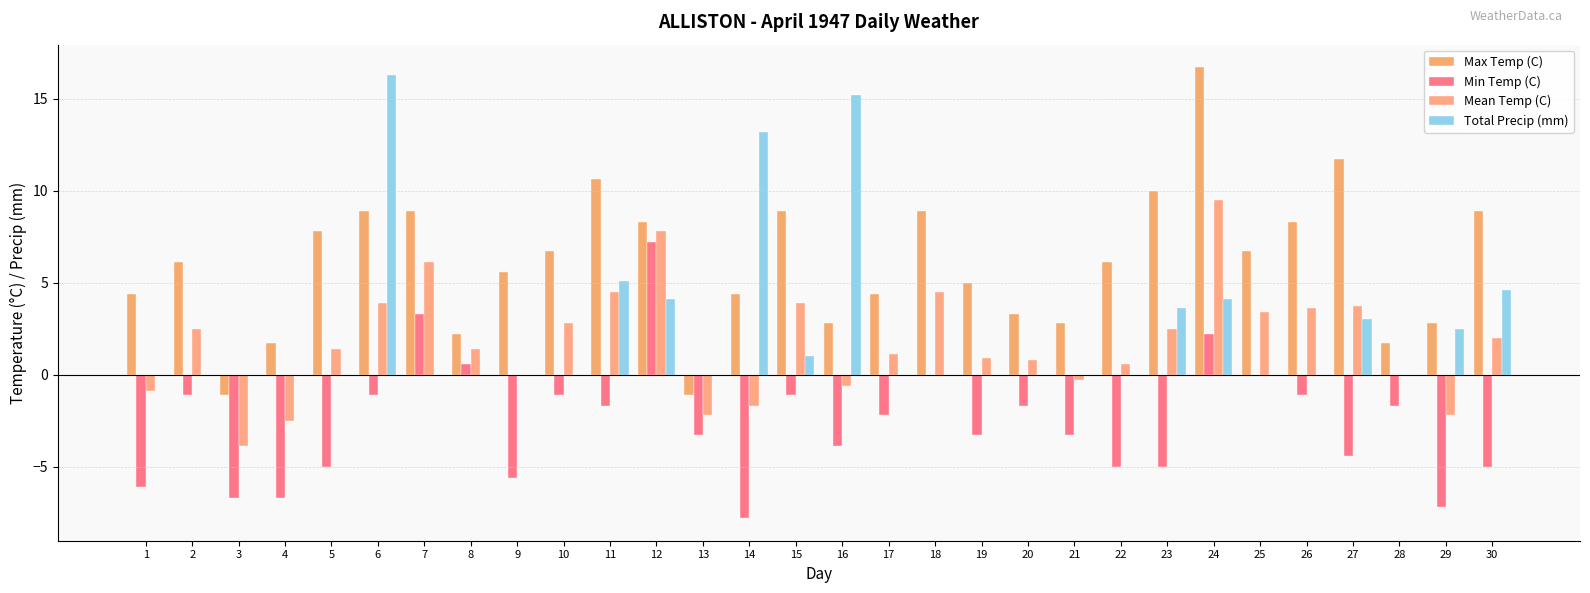

How many groups of bars are there?

30